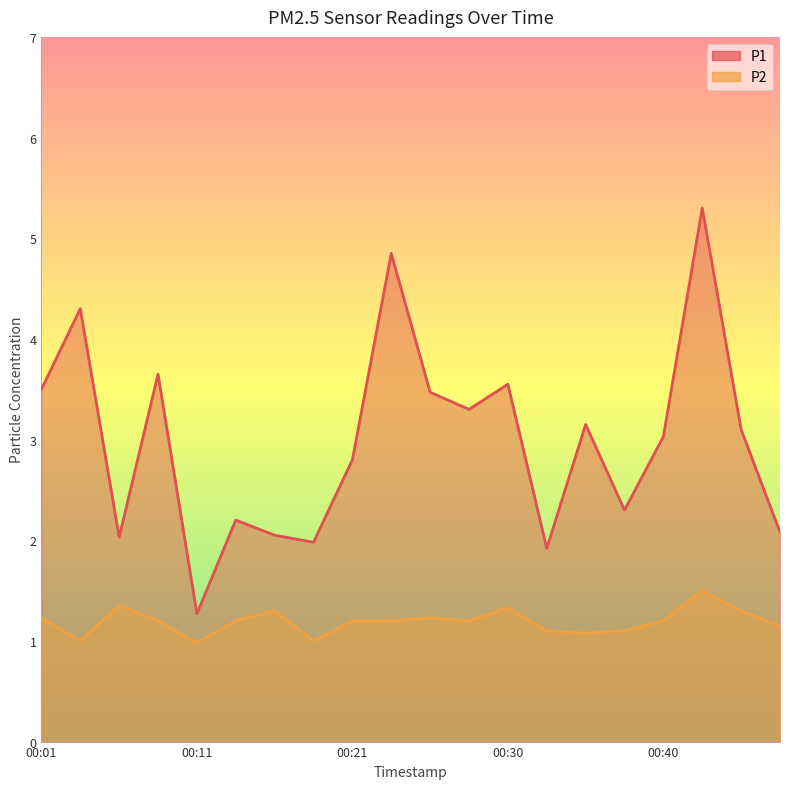

What is the value of the P2 point at the 13th from the left?

1.3